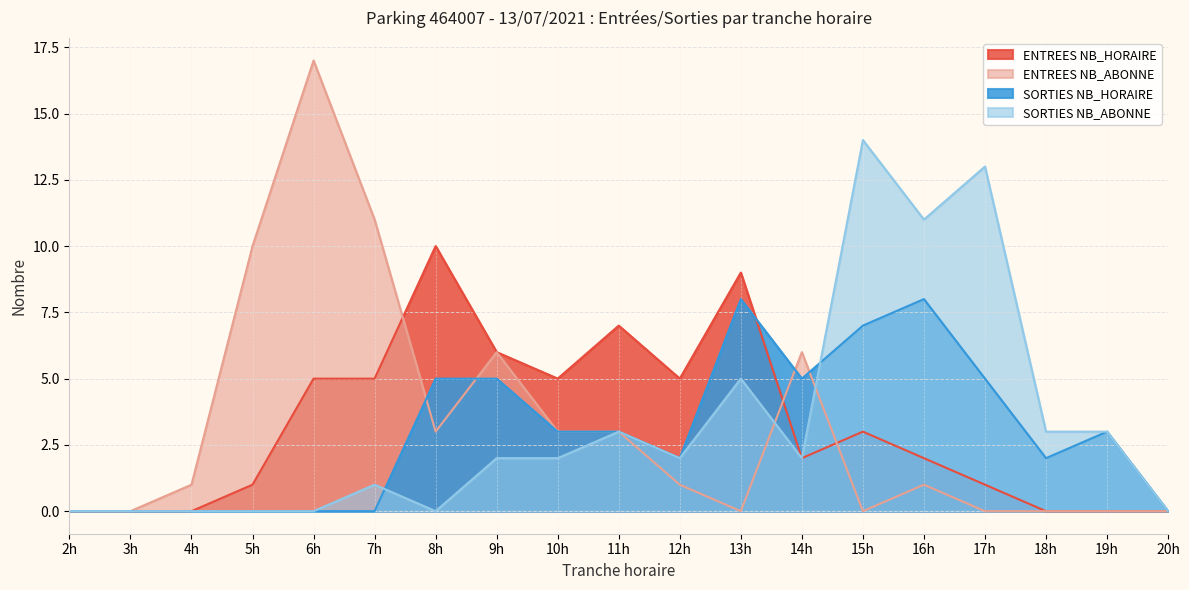

How many values in the SORTIES NB_HORAIRE series exceed 3?

7